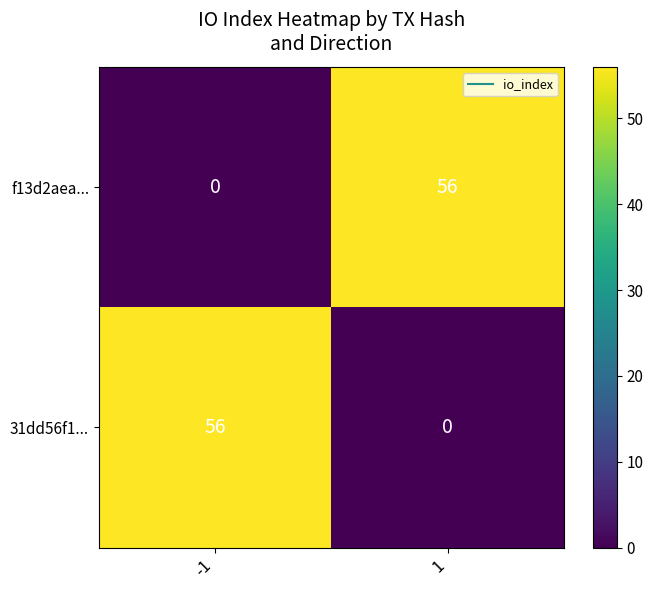

What is the difference between the maximum and minimum values in the f13d2aea... series?

56